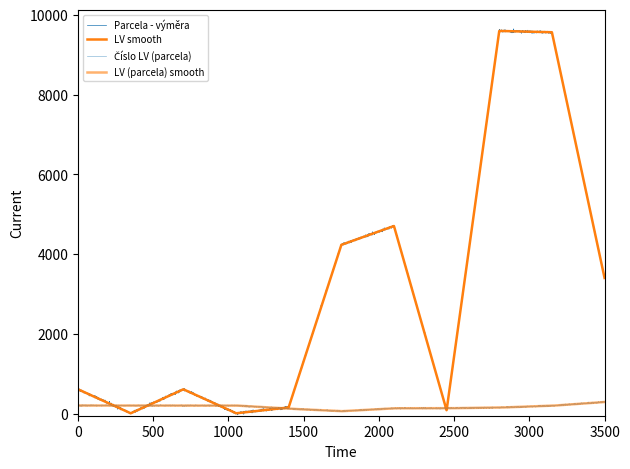

The Číslo LV (parcela) series shows 185 at 1876685805. True or false?

False